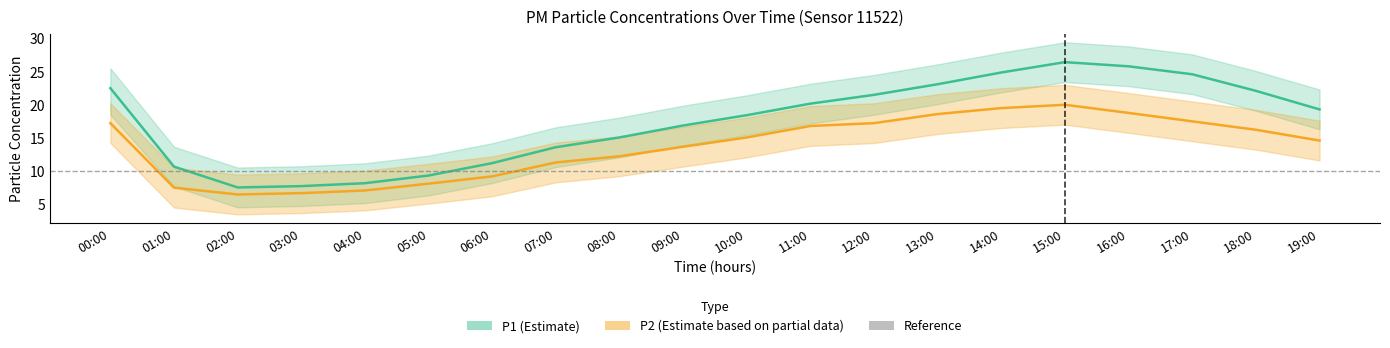

What is the difference between the maximum and second lowest values in the P2_lower series?

13.3